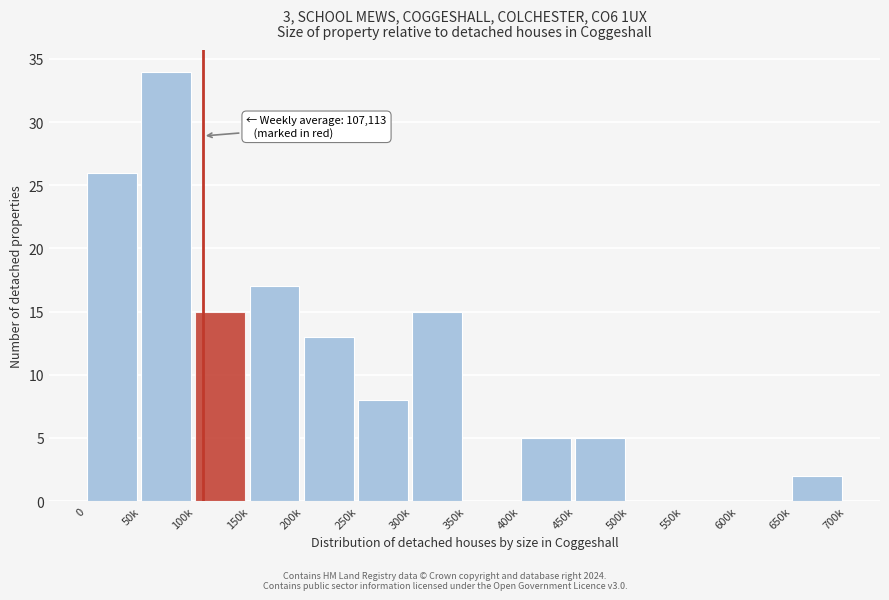

Reading left to right, extract all data points from this chart.

0=26	50k=34	100k=15	150k=17	200k=13	250k=8	300k=15	350k=0	400k=5	450k=5	500k=0	550k=0	600k=0	650k=2